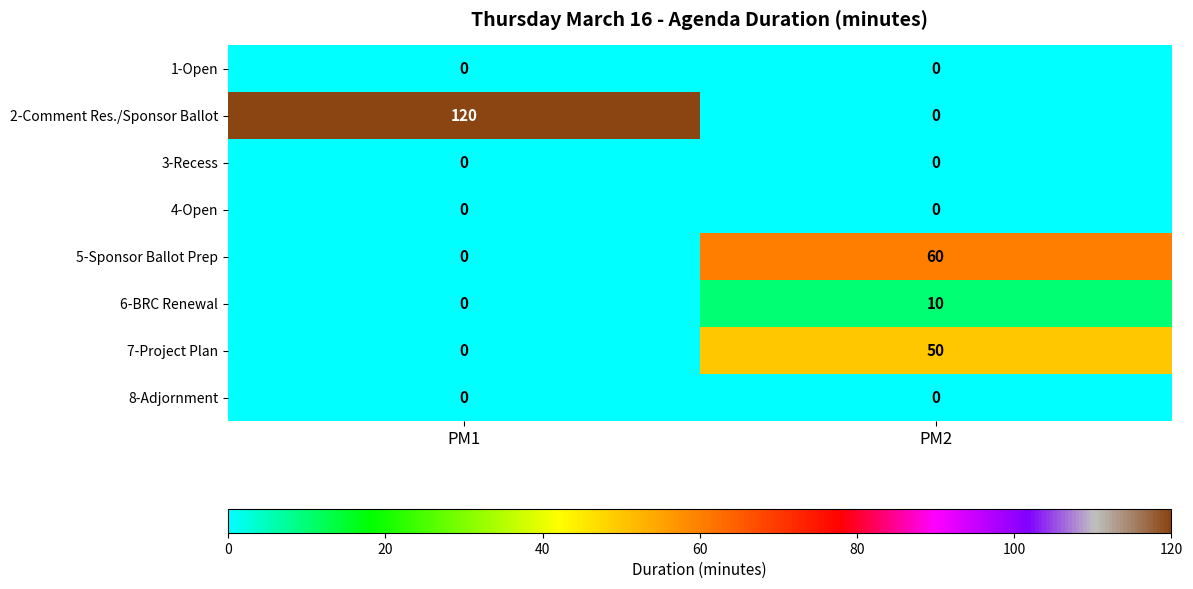

Is it true that 7-Project Plan equals 80 at PM2?

False